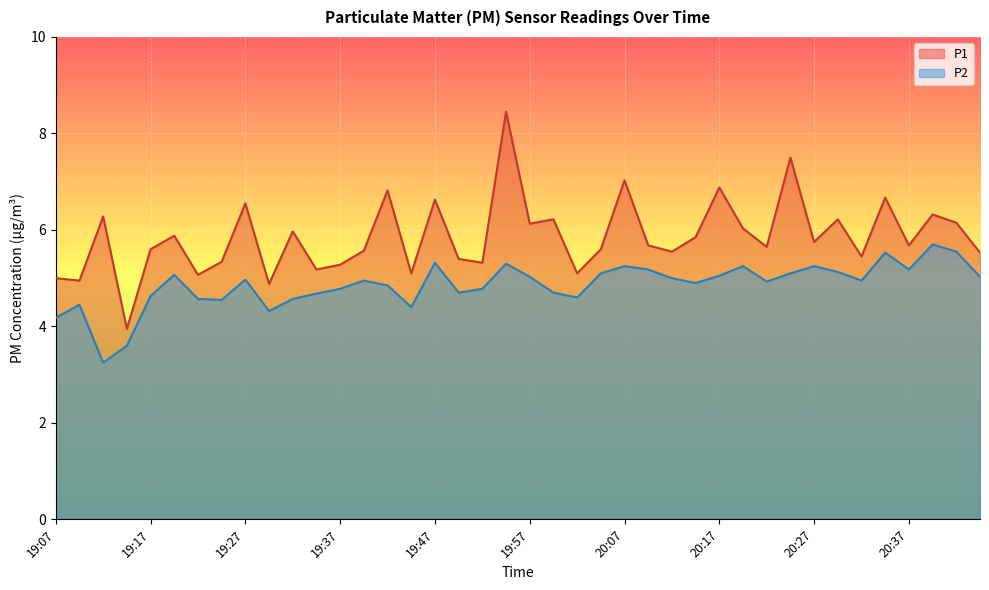

What is the label of the 9th point from the left?

19:27